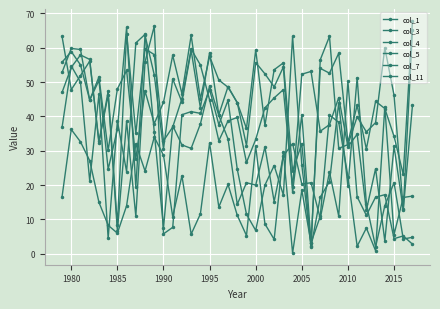

How many data points does each series have?

39